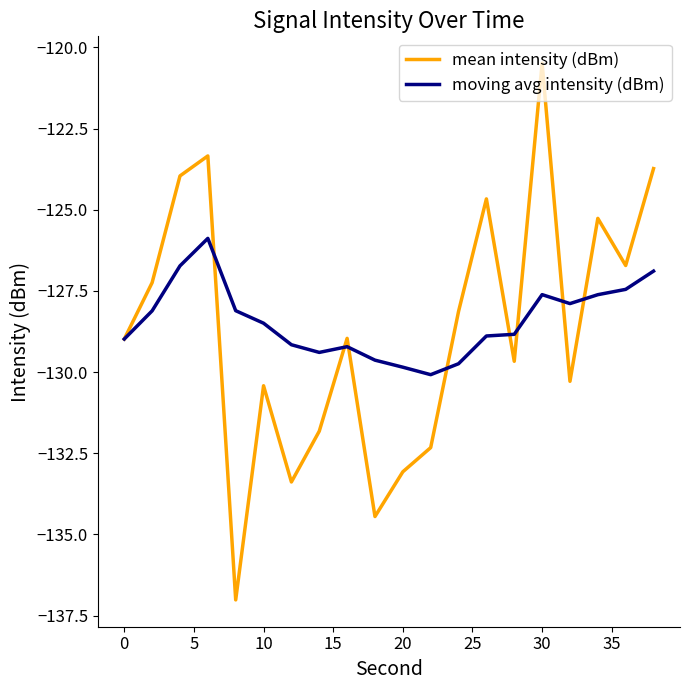

After their last crossing, which series has the higher values: mean intensity (dBm) or moving avg intensity (dBm)?

mean intensity (dBm)